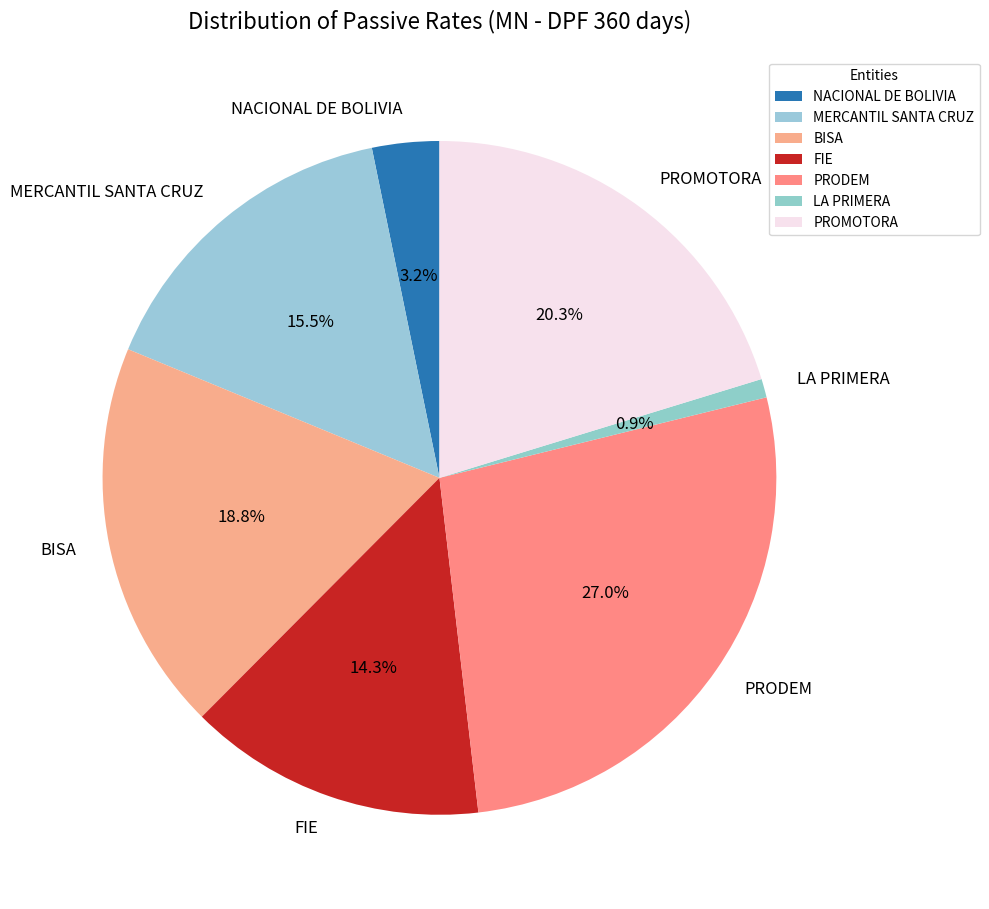

Rank the categories by value from lowest to highest.

LA PRIMERA, NACIONAL DE BOLIVIA, FIE, MERCANTIL SANTA CRUZ, BISA, PROMOTORA, PRODEM